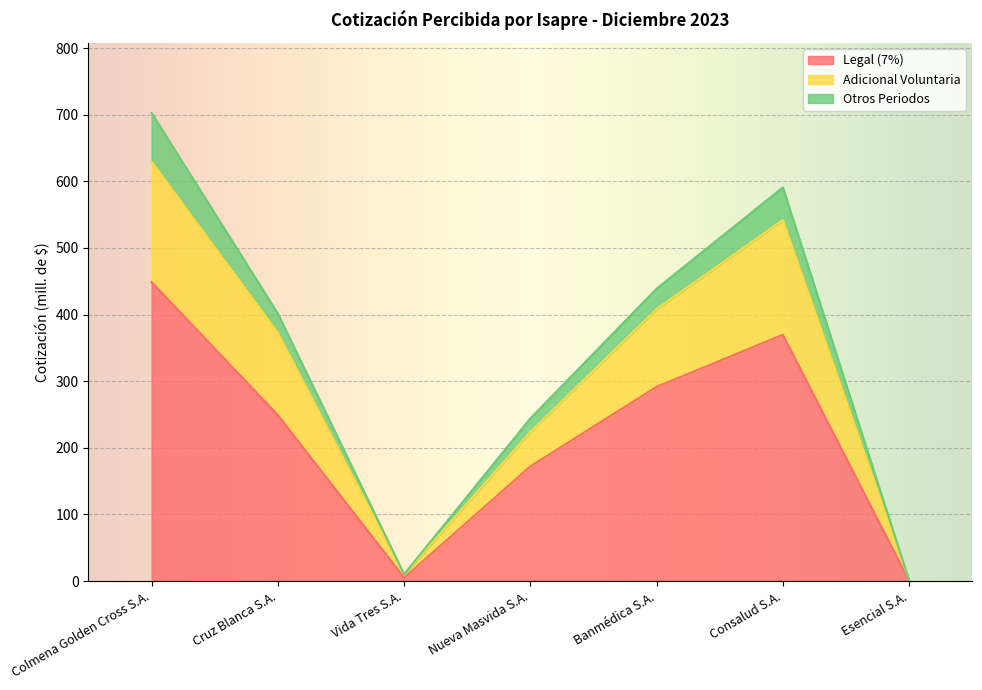

List the labels in order of Adicional Voluntaria value, largest first.

Colmena Golden Cross S.A., Consalud S.A., Banmédica S.A., Cruz Blanca S.A., Nueva Masvida S.A., Vida Tres S.A., Esencial S.A.